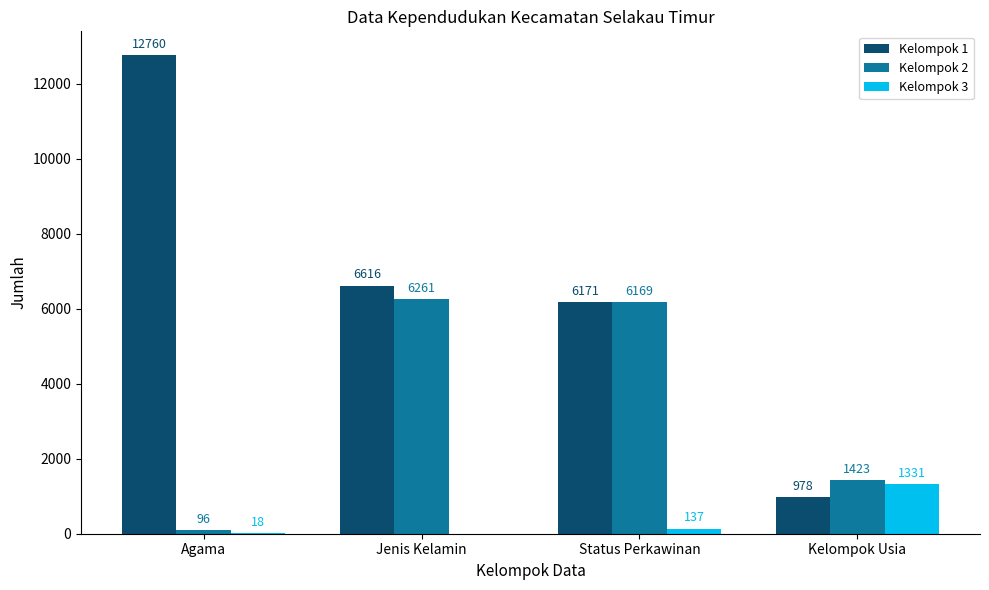

Is the value of Kelompok 1 at Agama greater than the value of Kelompok 2 at Jenis Kelamin?

Yes